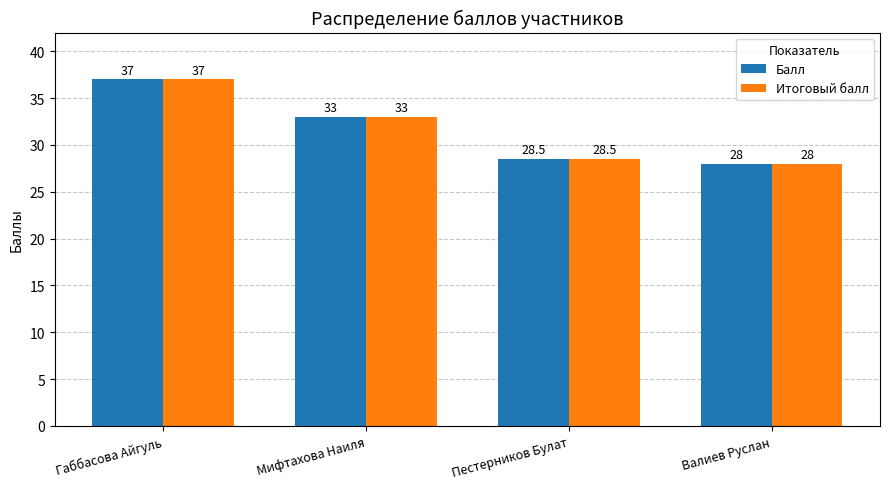

True or false: Балл has a value of 37.0 at Габбасова Айгуль.

True